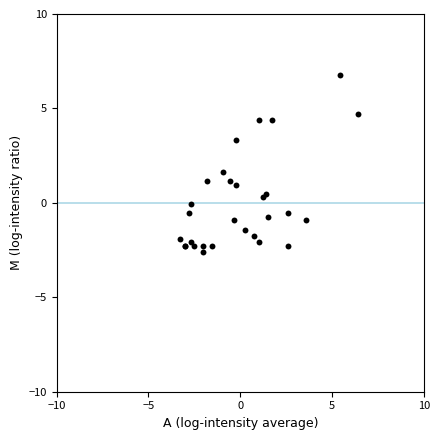

What Y value in the scatter plot is closest to 2?

1.6